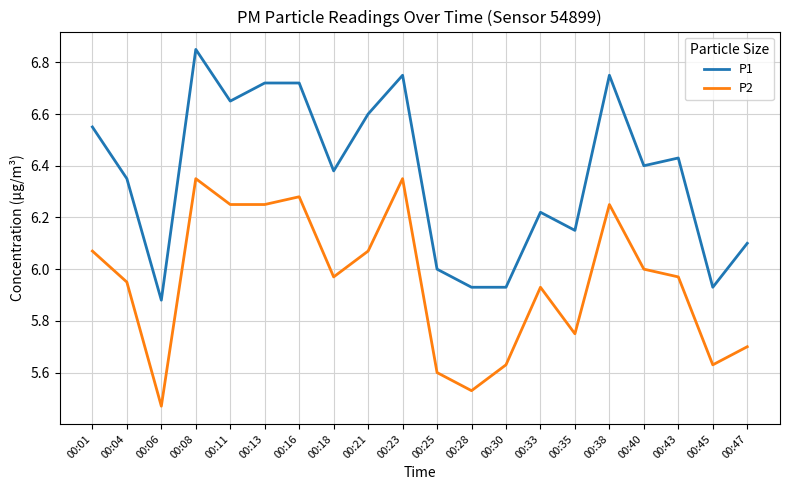

Rank the series by their average value, from lowest to highest.

P2, P1